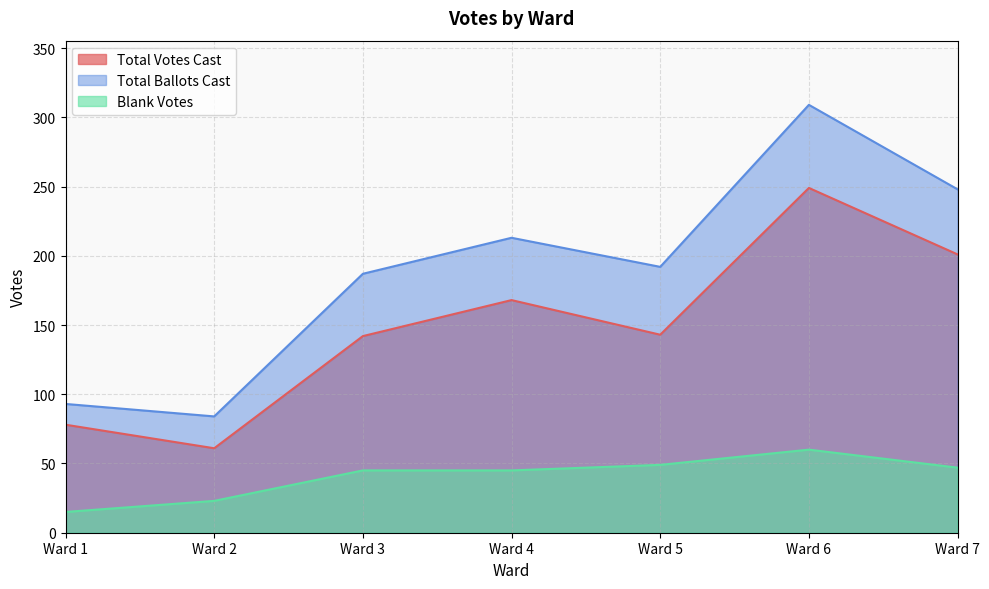

True or false: Total Votes Cast and Blank Votes cross at least once.

False